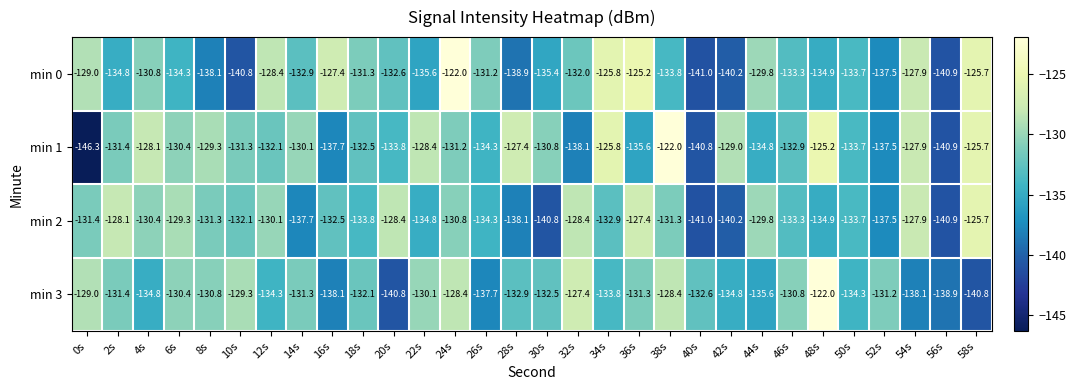

What is the difference between the highest and lowest values at 28s?

11.5